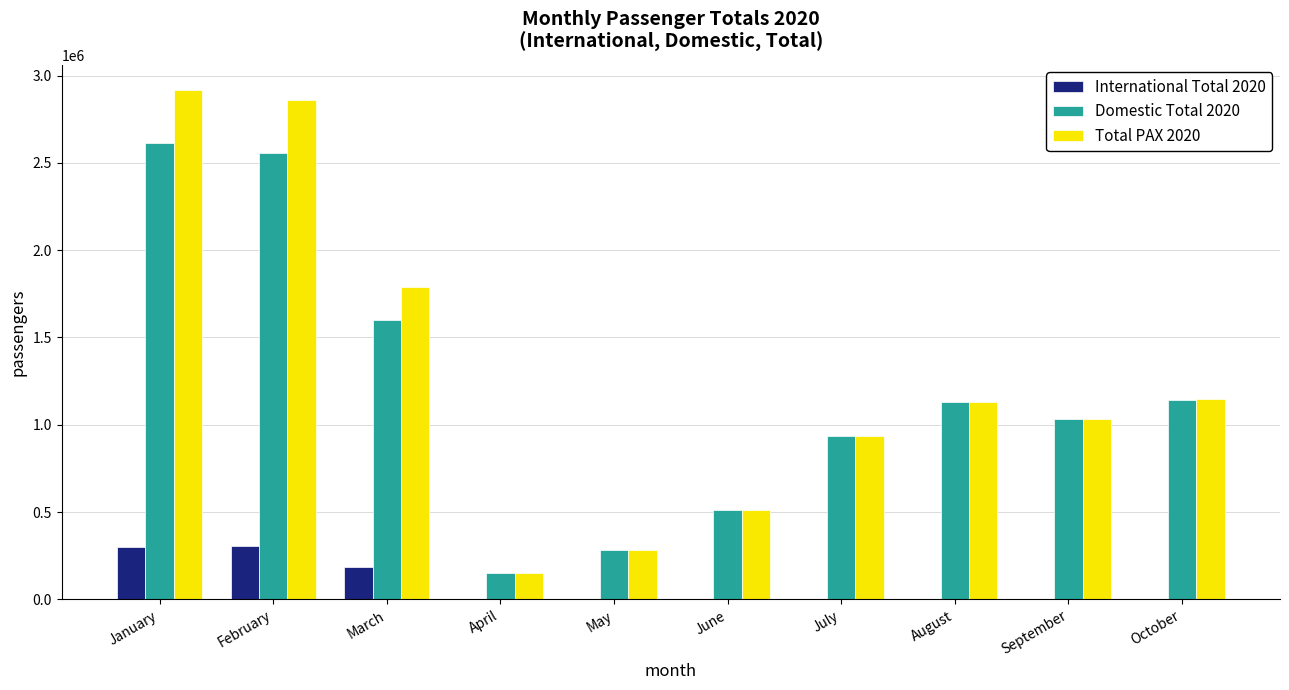

What is the total value across all series at August?

2264788